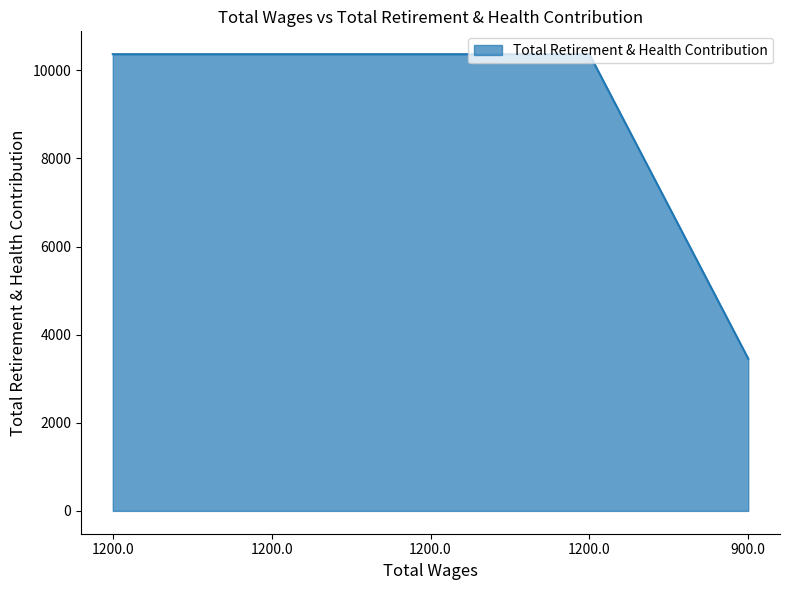

What is the maximum value shown in the chart?

10366